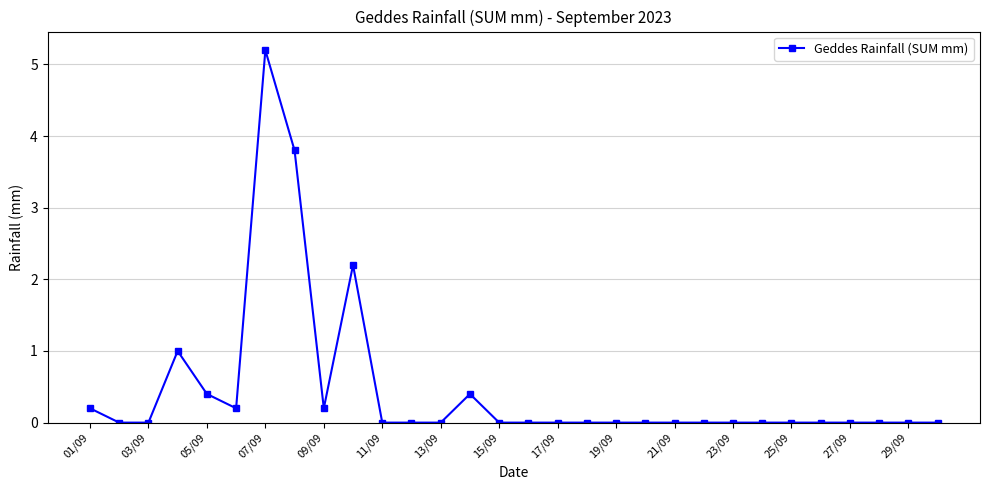

What is the difference between the maximum and minimum values?

5.2